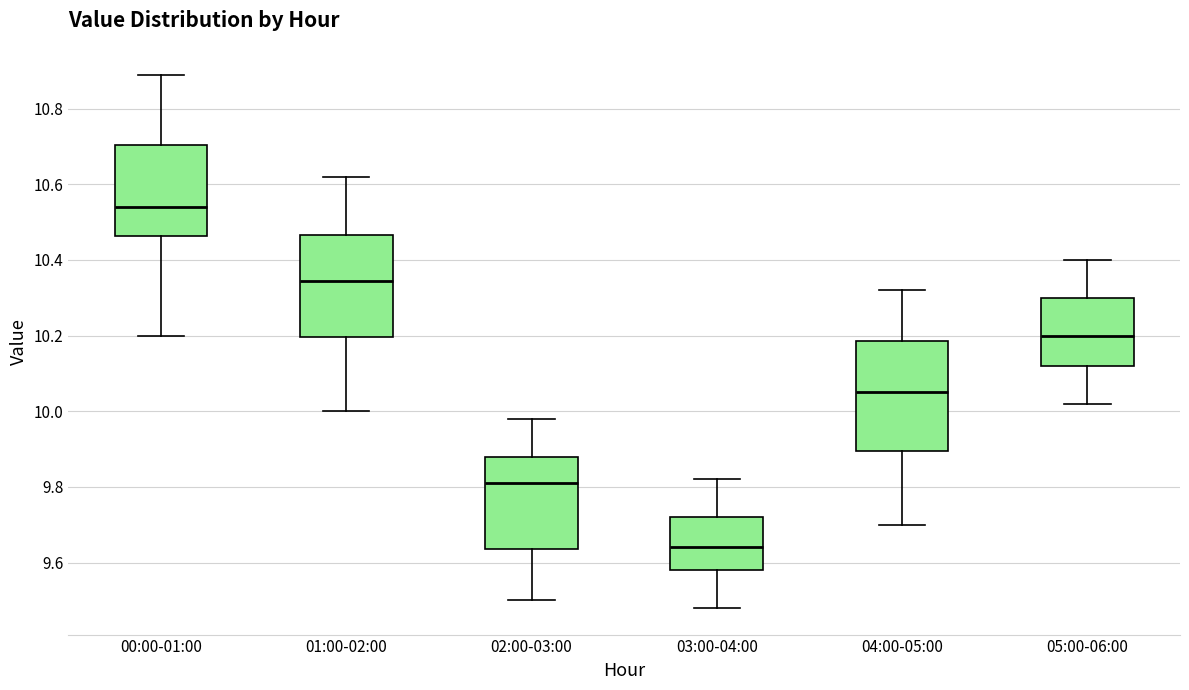

Which box's median line is the lowest?

03:00-04:00